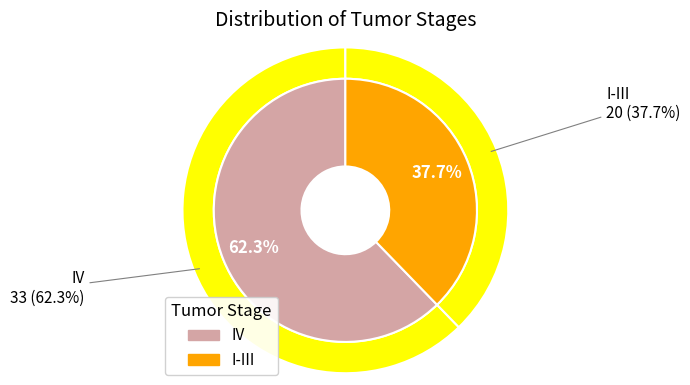

How much of the chart is everything except IV?

37.7%